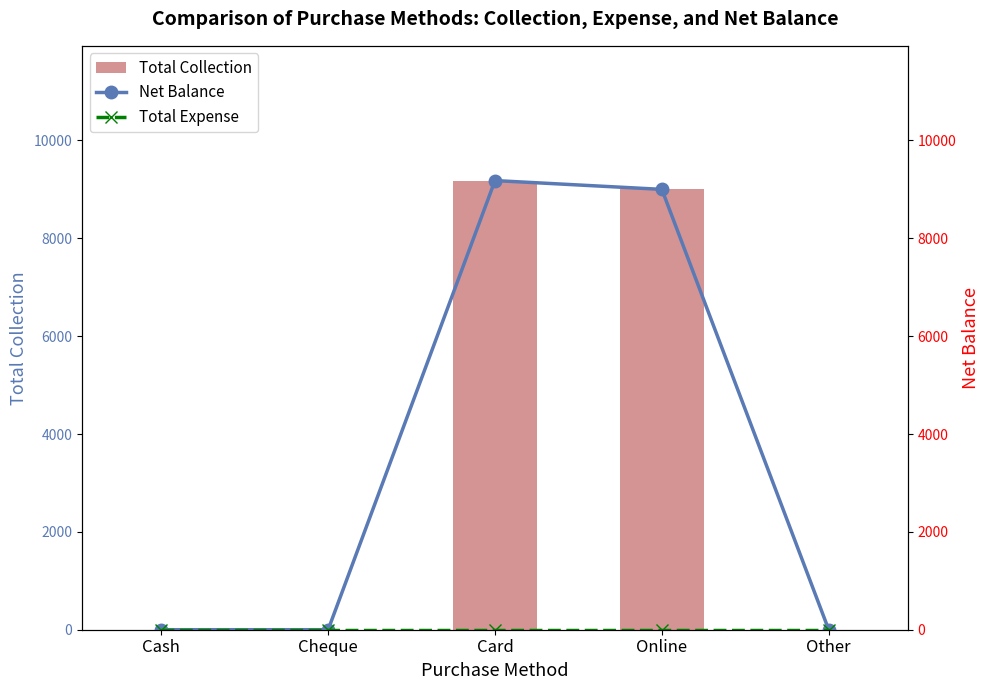

At which label does Net Balance reach its peak?

Card